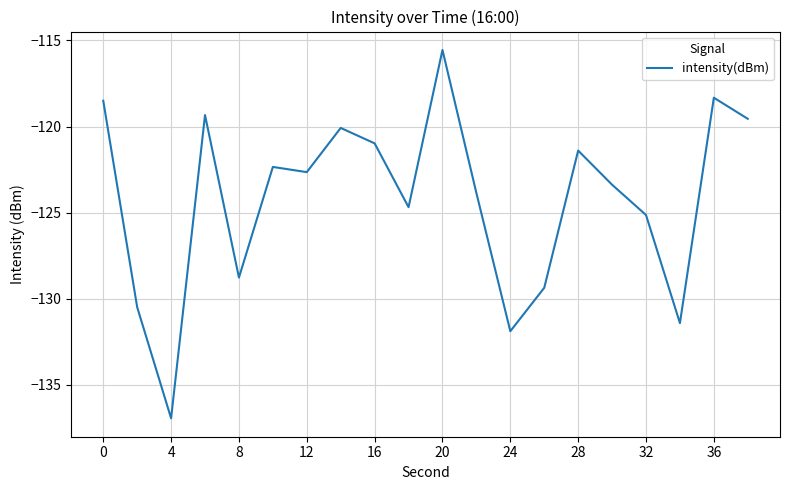

What is the difference between the maximum and minimum values?

21.4